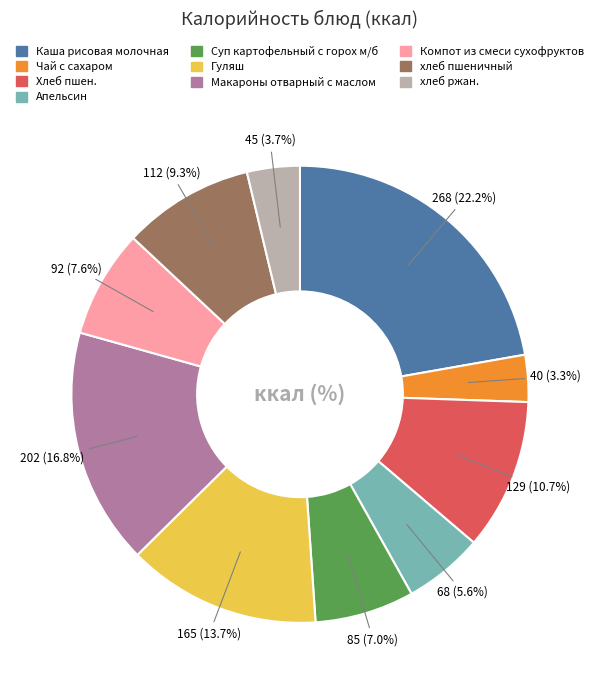

Which slice is the largest?

Каша рисовая молочная